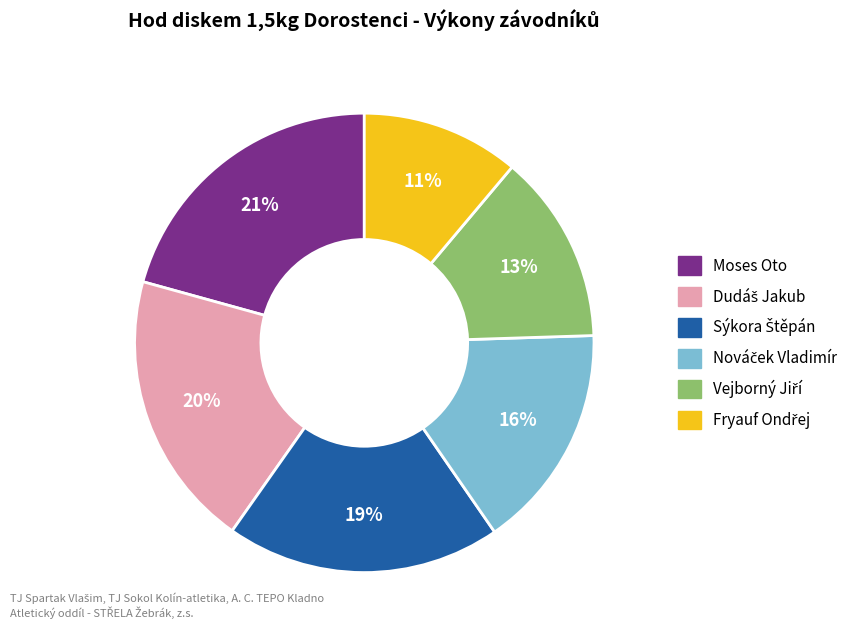

To the nearest percent, what is the average slice percentage?

17%